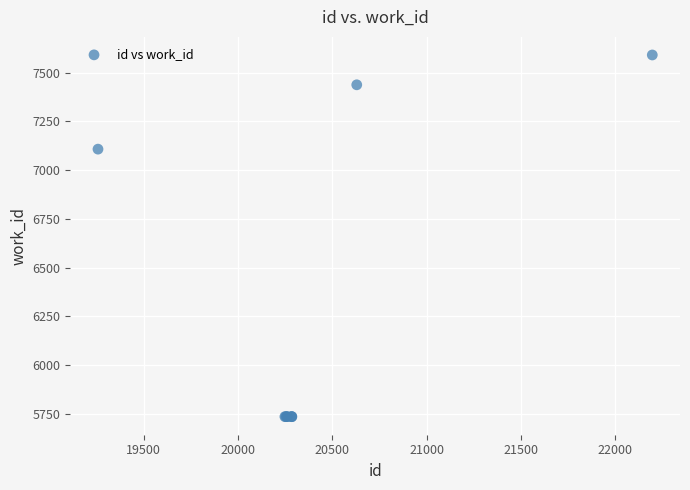

What Y value in the scatter plot is closest to 6663?

7108